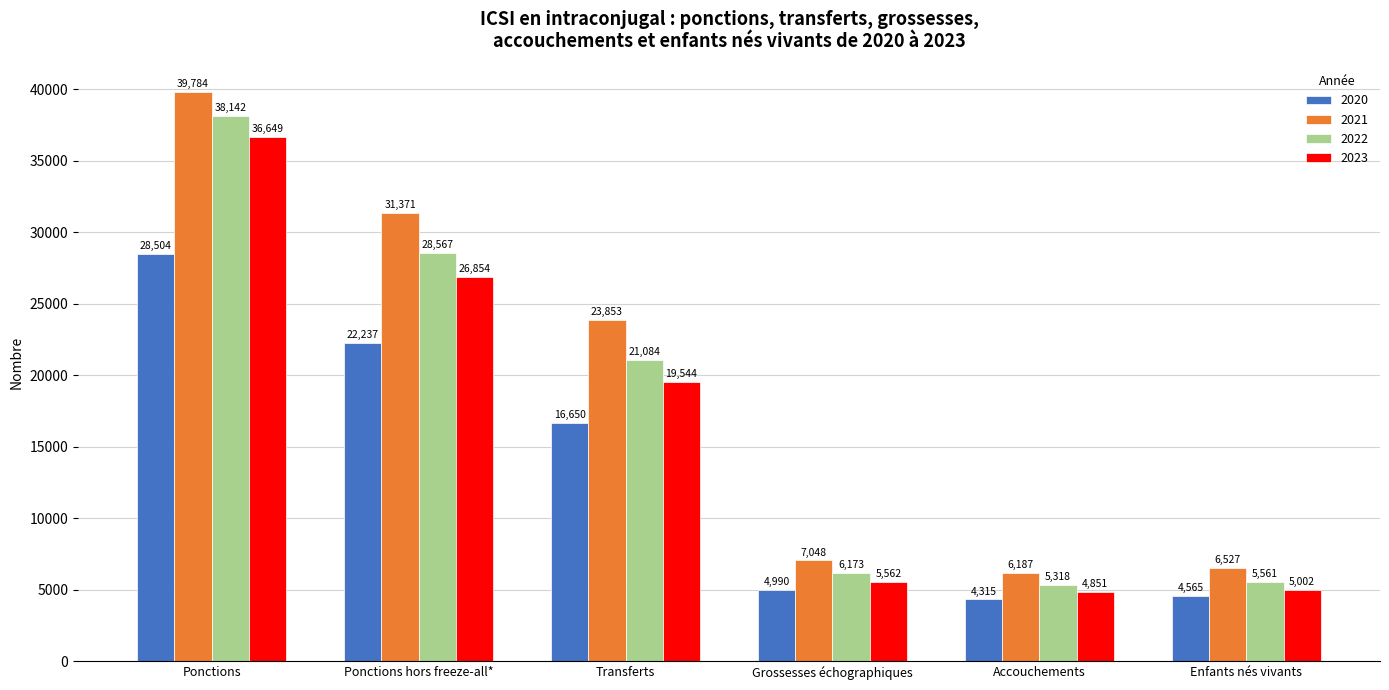

What is the label of the 1st bar from the right?

Enfants nés vivants